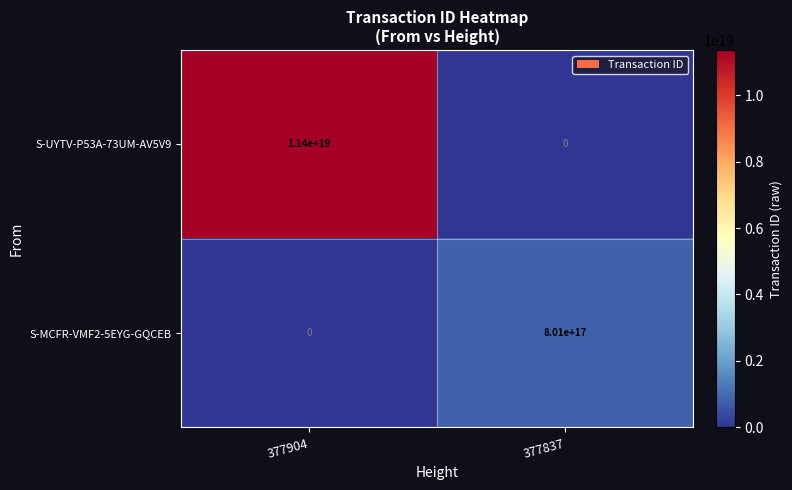

Is it true that S-MCFR-VMF2-5EYG-GQCEB equals 416148097055204608 at 377837?

False